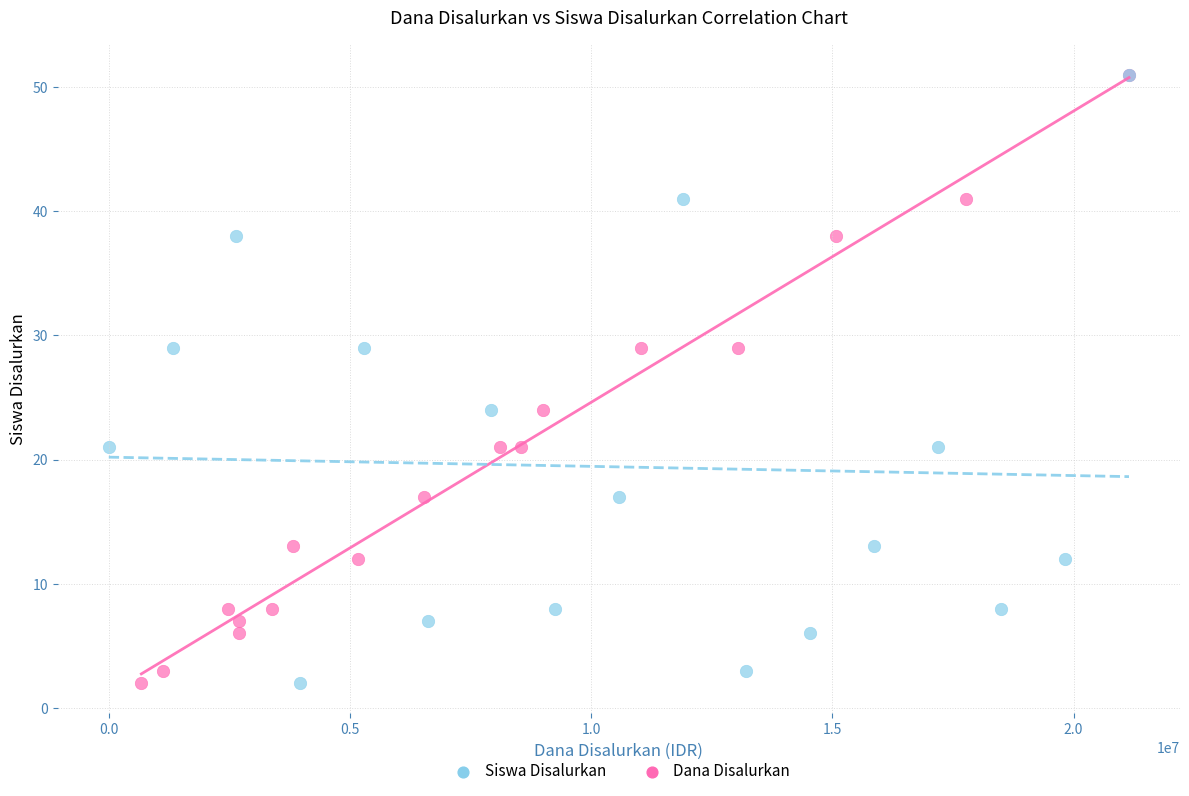

What are all the series names shown in the legend?

Siswa Disalurkan, Dana Disalurkan